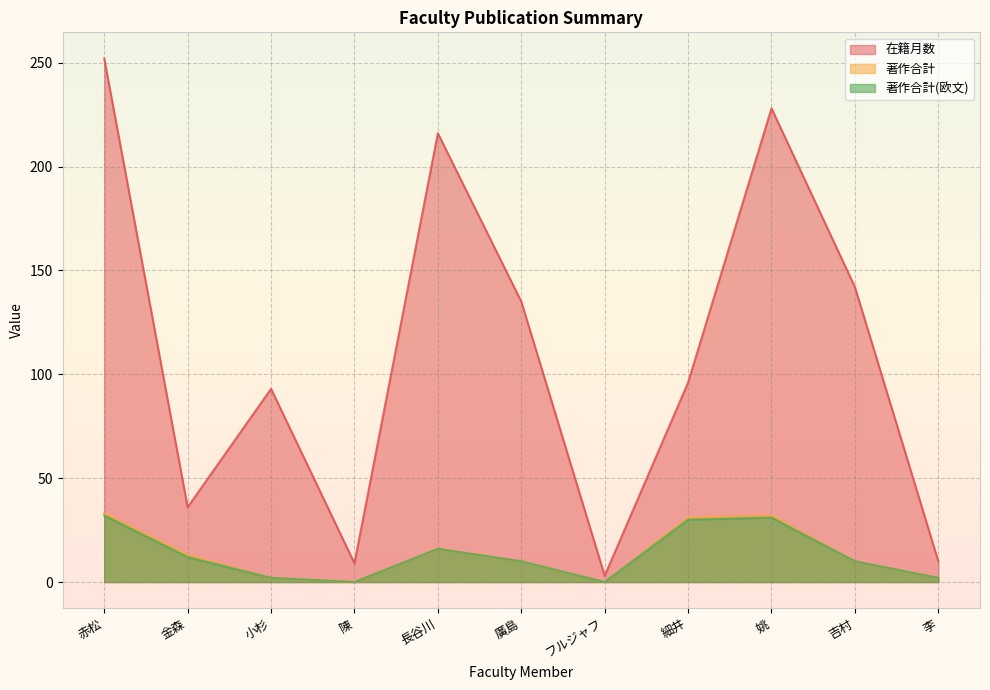

Is it true that 在籍月数 equals 96 at 細井?

True